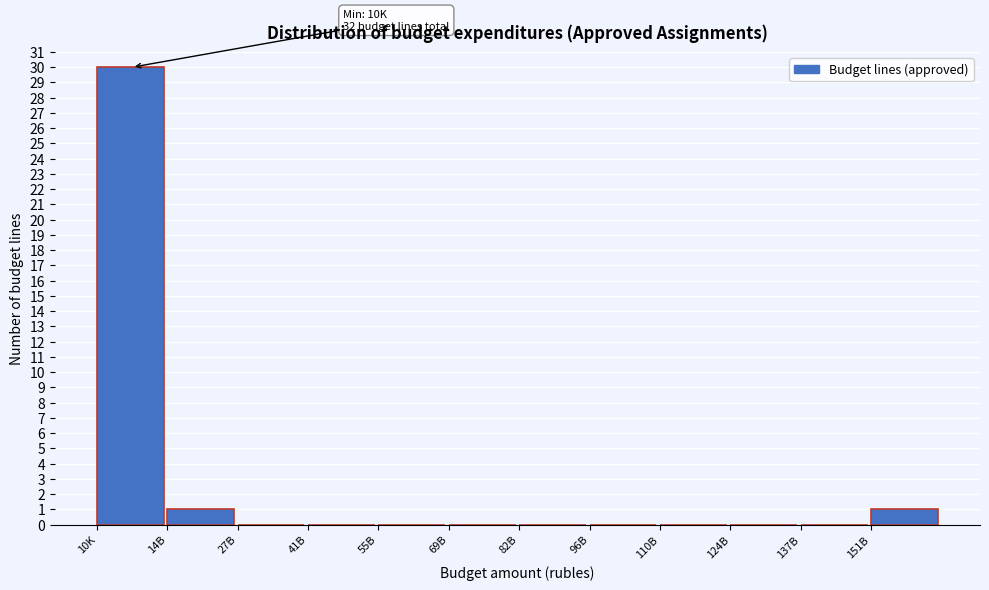

Reading right to left, extract all data points from this chart.

151B=1	137B=0	124B=0	110B=0	96B=0	82B=0	69B=0	55B=0	41B=0	27B=0	14B=1	10K=30